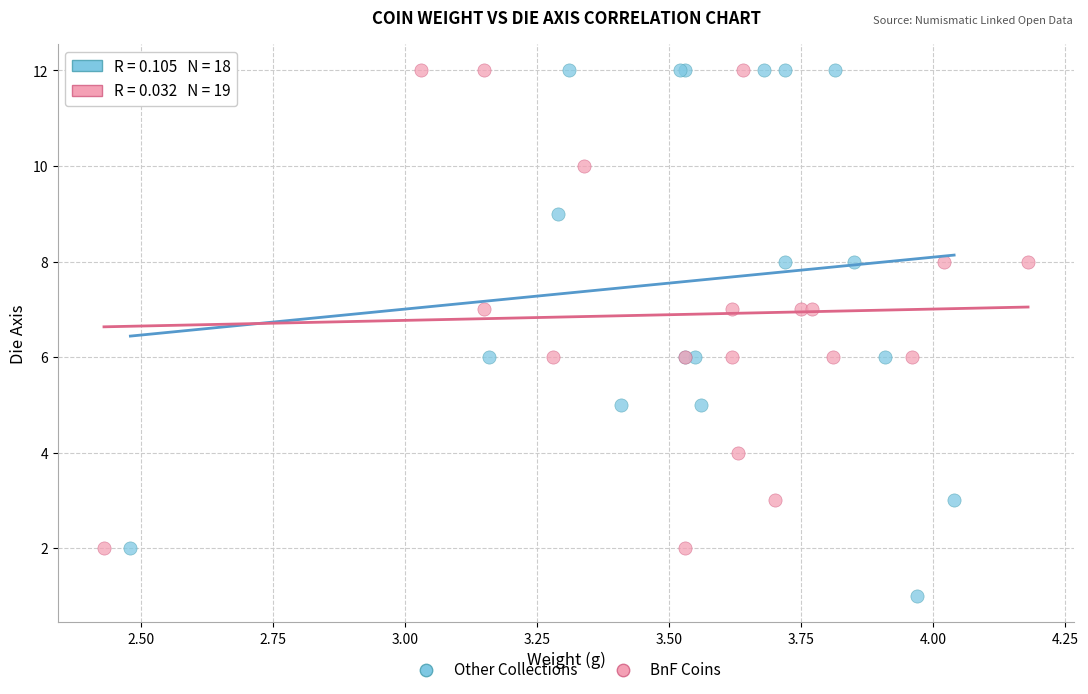

Which series has the largest Y range (max minus min)?

BnF Coins